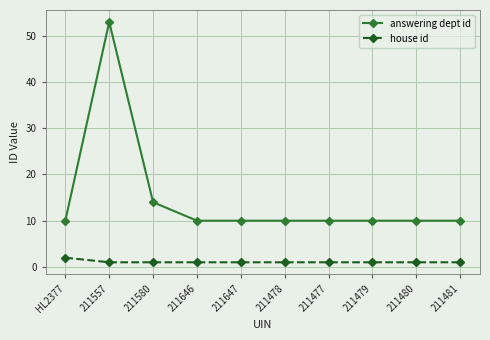

What is the sum of the answering dept id values at 211646 and 211480?

20